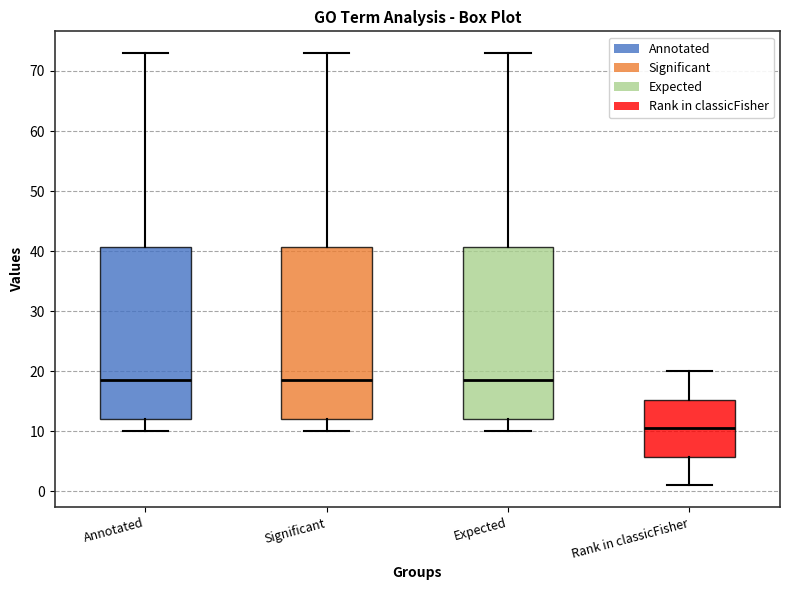

Reading left to right, read every box against the y-axis: the position of its median line, the range the box covers, and the ends of its whiskers. The values are not printed on the chart, so give them approximately, as read against the axis.

Annotated: median 19, box 12 to 41, whiskers 10 to 73
Significant: median 19, box 12 to 41, whiskers 10 to 73
Expected: median 19, box 12 to 41, whiskers 10 to 73
Rank in classicFisher: median 11, box 6 to 15, whiskers 1 to 20